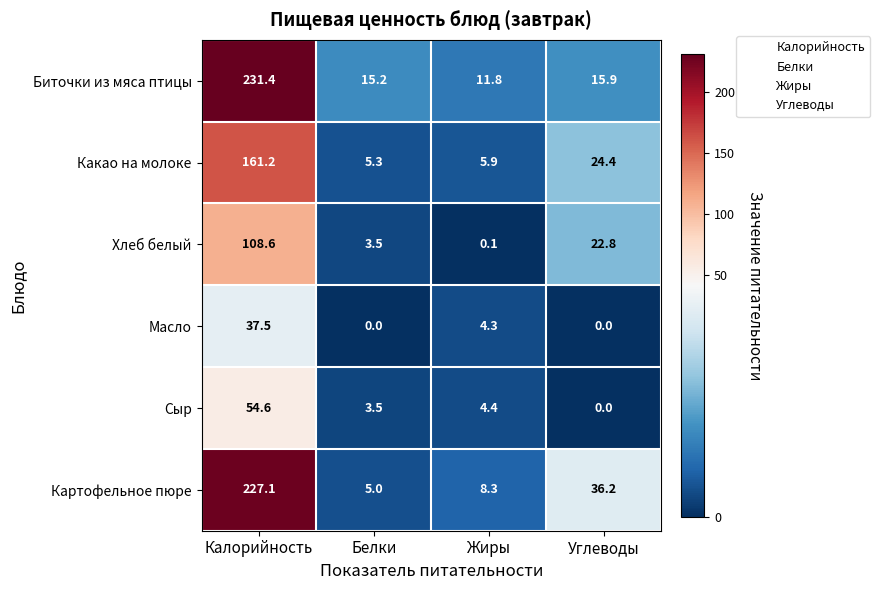

What is the spread (max minus min) of values at Жиры?

11.7